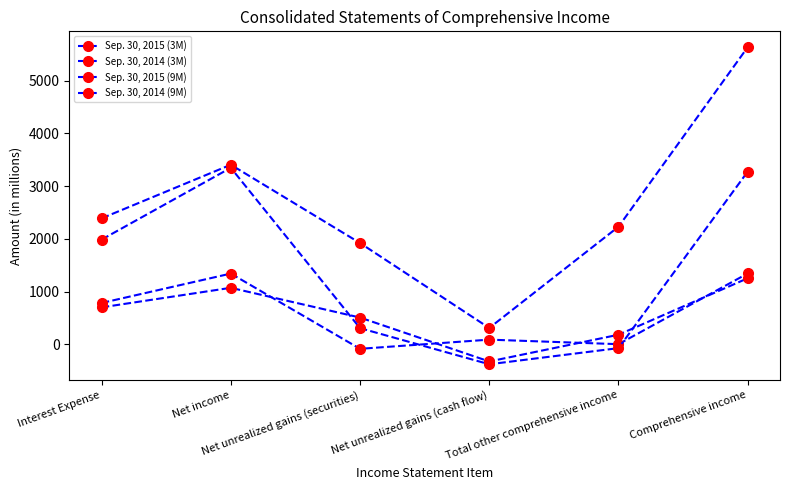

How many data points in Sep. 30, 2015 (3M) are less than 700?

3